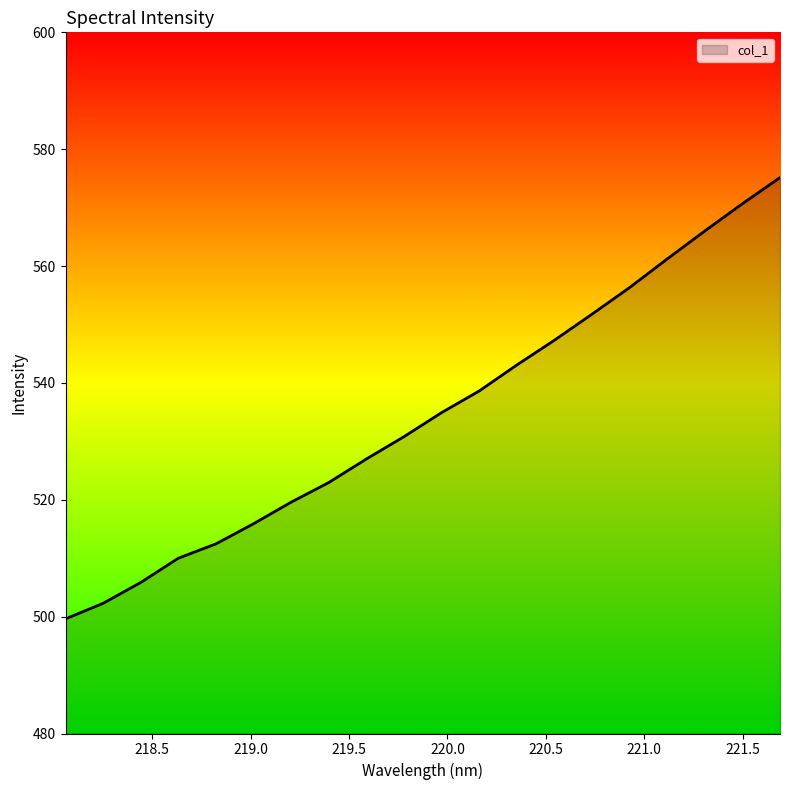

True or false: the data has more than 2 interior local peaks.

False